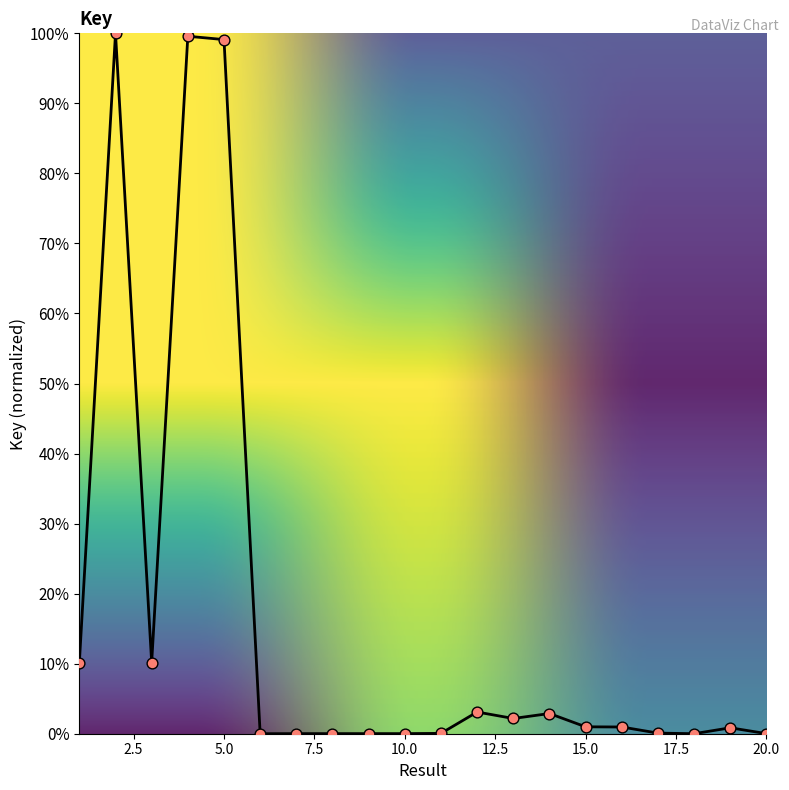

What is the difference between the maximum and minimum values?

100.0